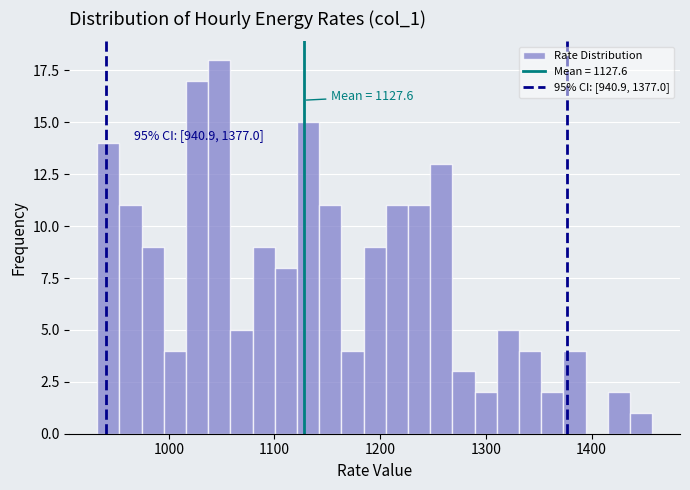

Around what value on the x-axis is the tallest bar? Give the approximate position of its centre, as read against the axis.

1050